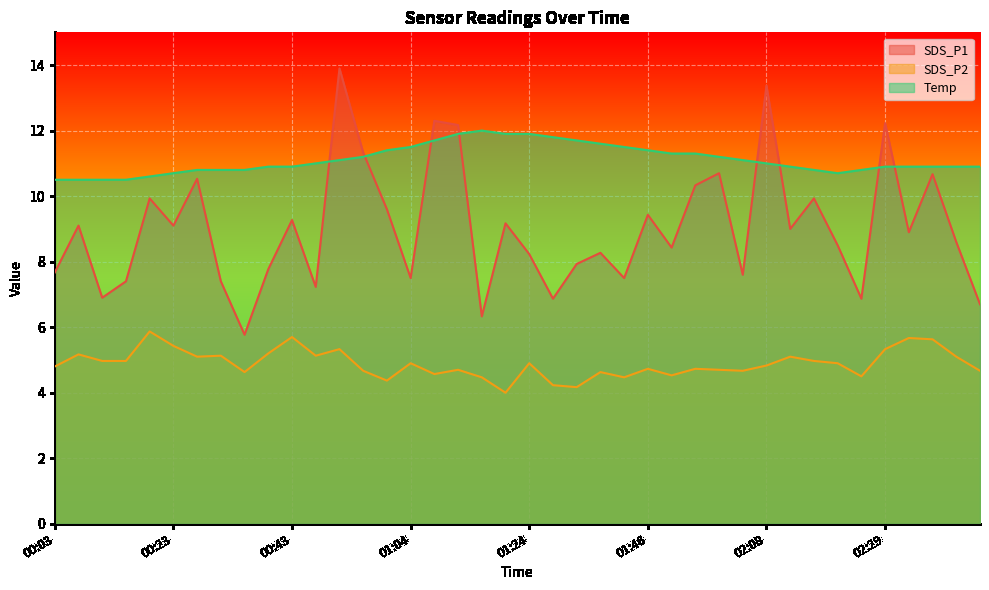

Is the value of SDS_P1 at 01:04 greater than the value of Temp at 01:16?

No